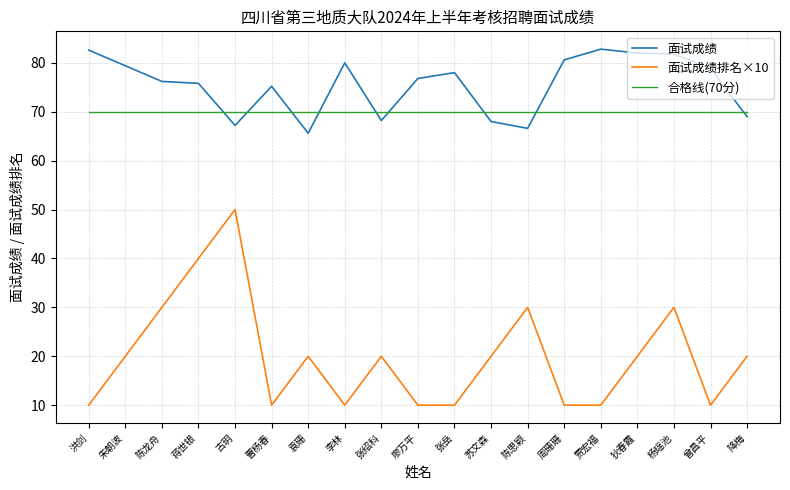

True or false: 面试成绩 has more than 2 points higher than both neighbors.

True